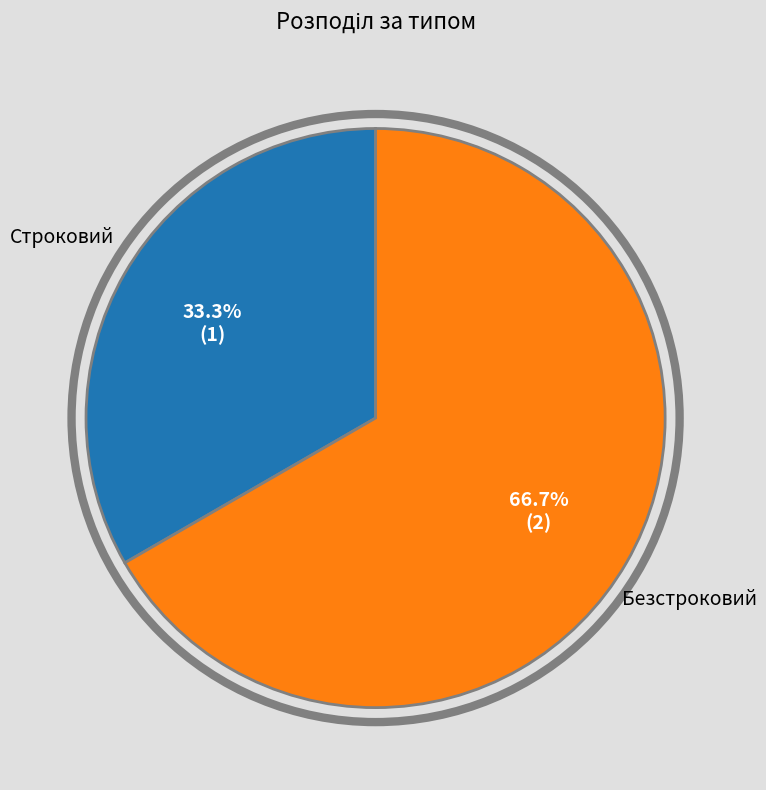

True or false: Безстроковий accounts for 67% of the total.

True